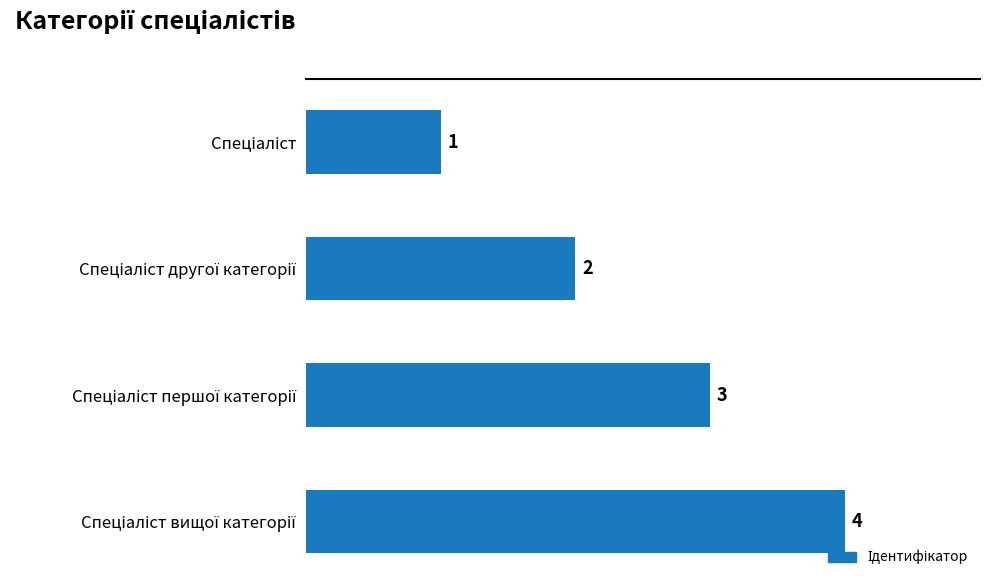

What is the difference between the maximum and minimum values?

3